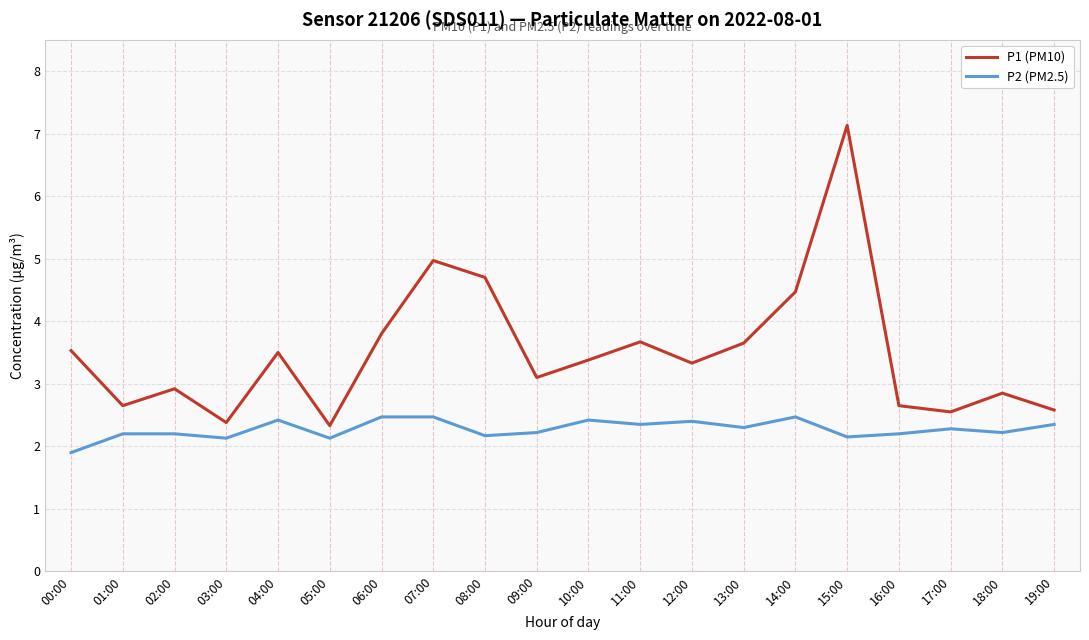

Which category has the lowest value across all series?

00:00